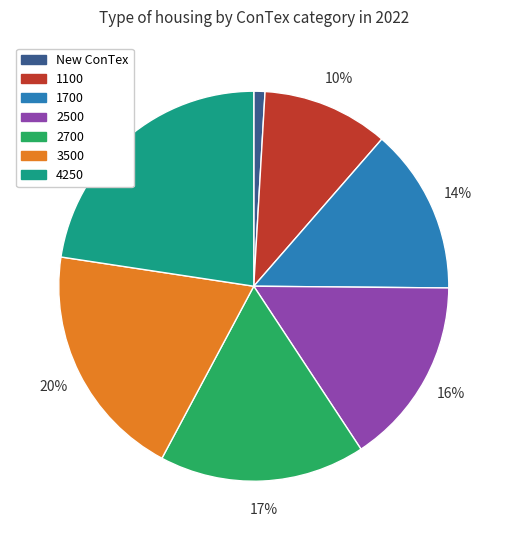

The 2500 slice represents 16% of the pie. True or false?

True